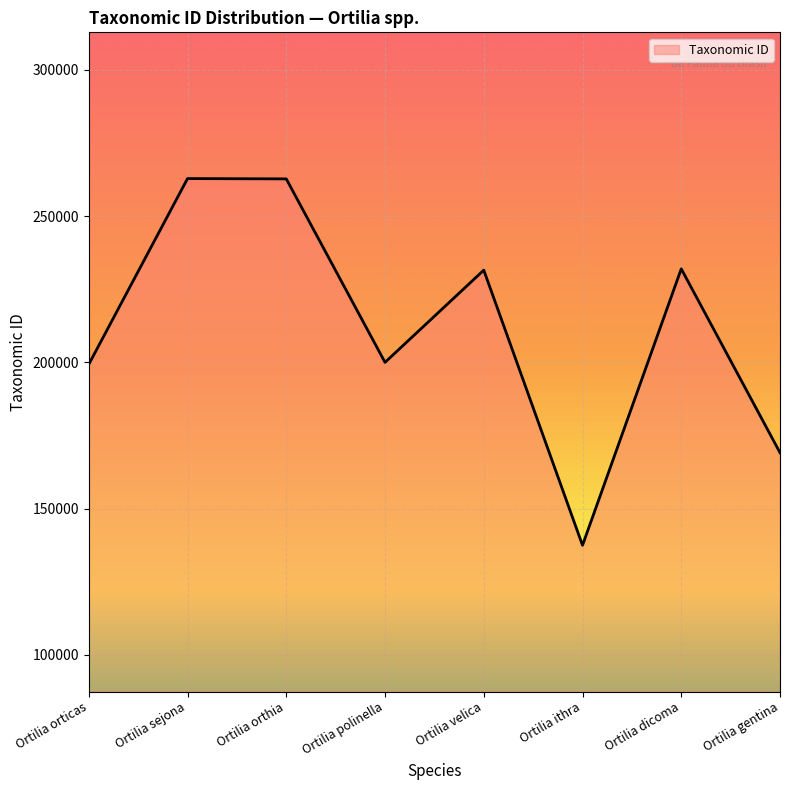

How many interior local peaks (higher than both neighbors) does the data have?

3